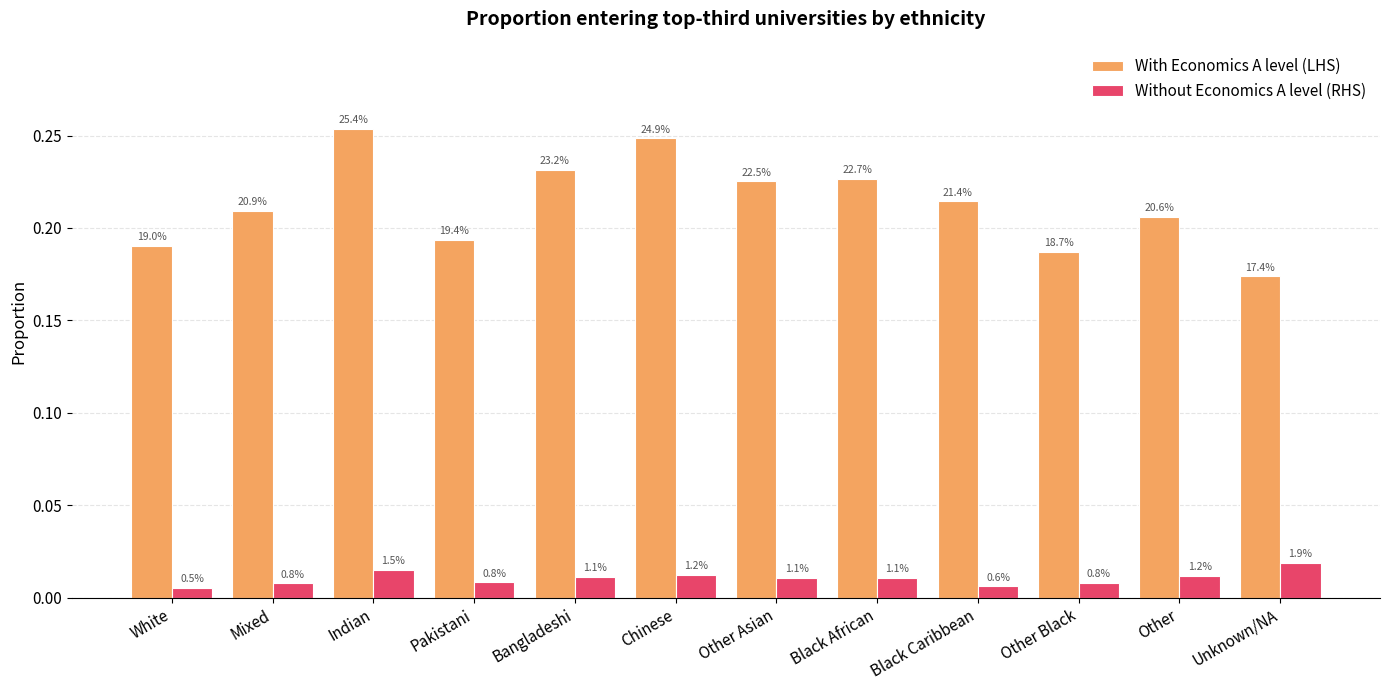

At which label does Without Economics A level (RHS) reach its minimum?

White